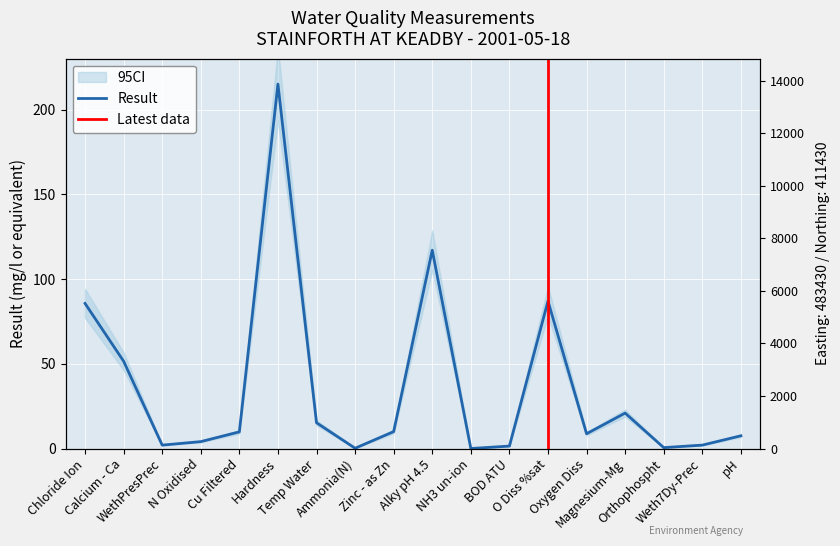

What is the approximate value at Orthophospht?

0.5